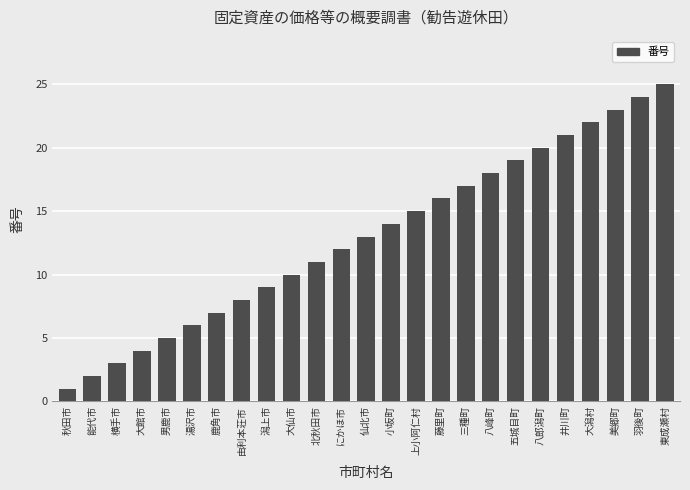

Reading left to right, transcribe all the data shown in this chart.

1	2	3	4	5	6	7	8	9	10	11	12	13	14	15	16	17	18	19	20	21	22	23	24	25